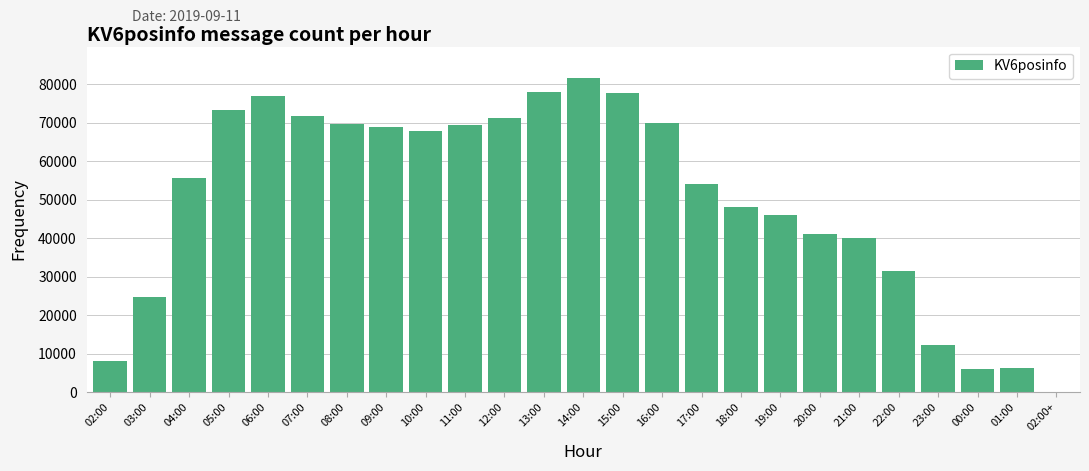

Between 10:00 and 03:00, which is larger?

10:00